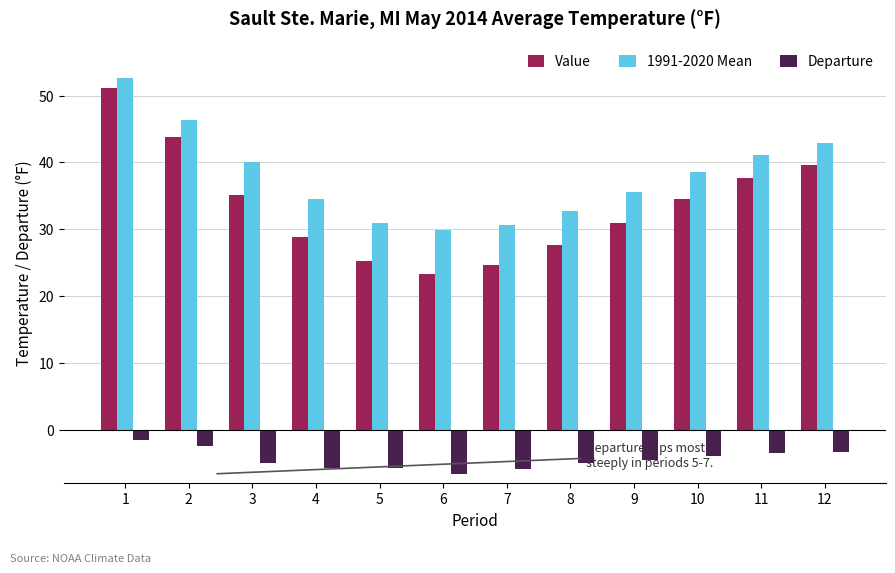

The value of 1991-2020 Mean at 5 is 41.3. True or false?

False